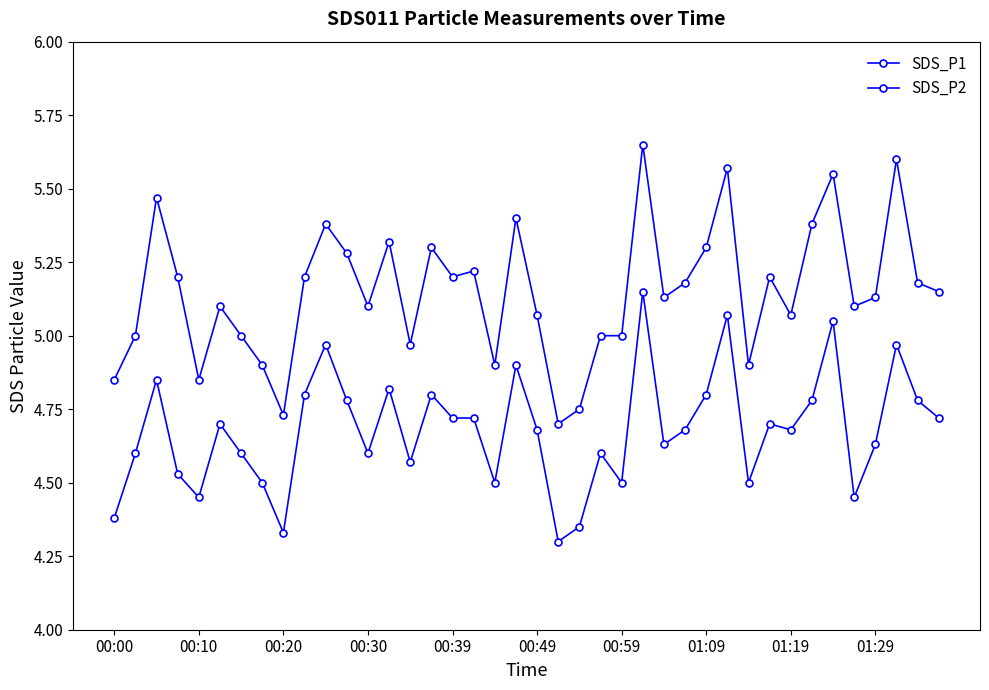

Which series has the widest spread of values?

SDS_P1